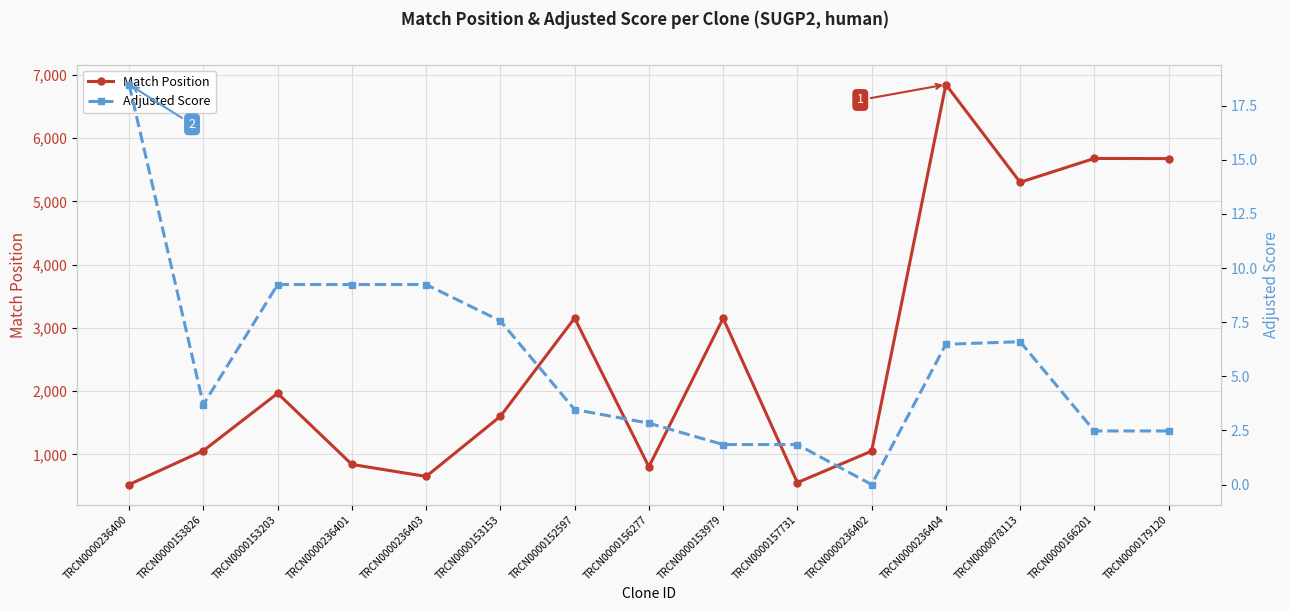

What value does the Adjusted Score series have at TRCN0000156277?

2.8